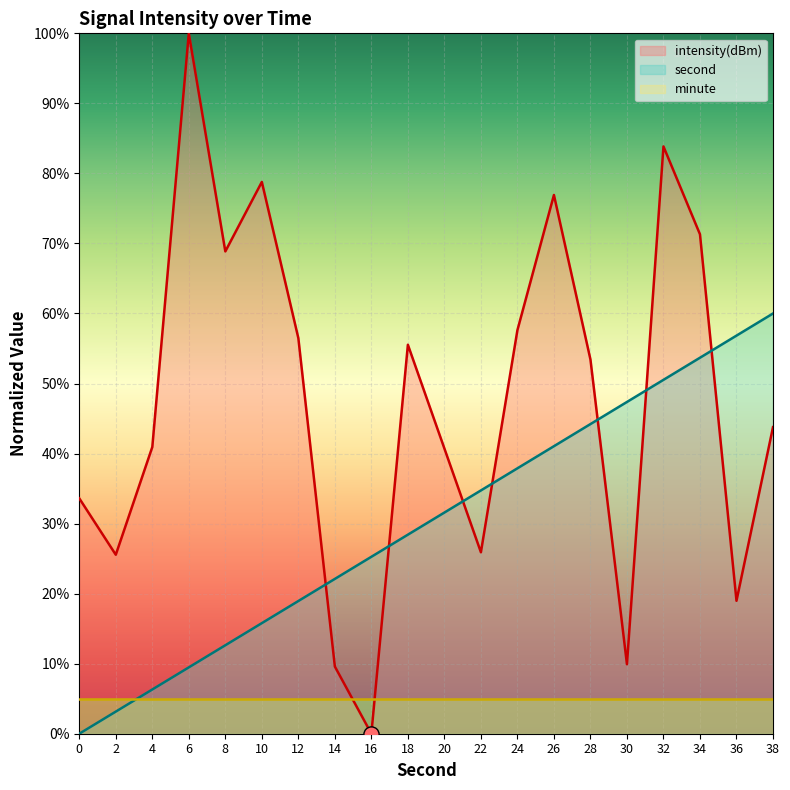

Is the value of intensity at 22 greater than the value of second at 26?

No